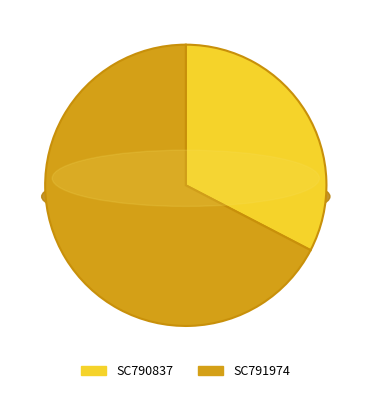

To the nearest percent, what is the average slice percentage?

50%